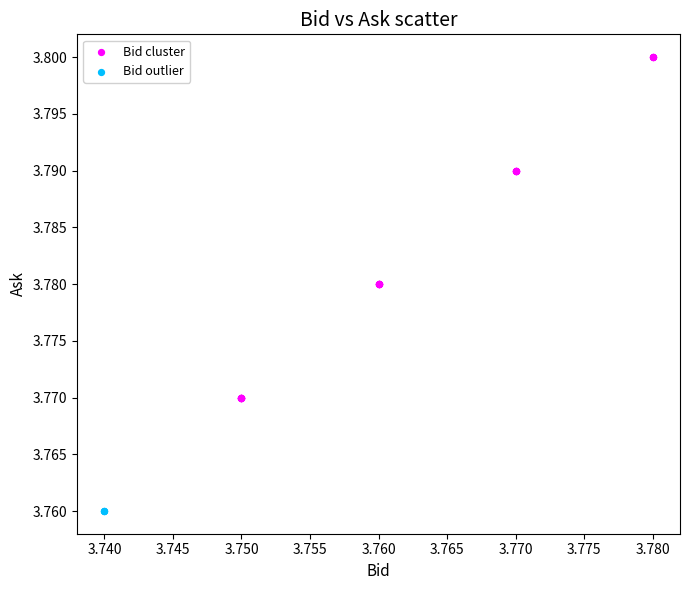

Which series reaches the maximum Y coordinate?

Bid cluster